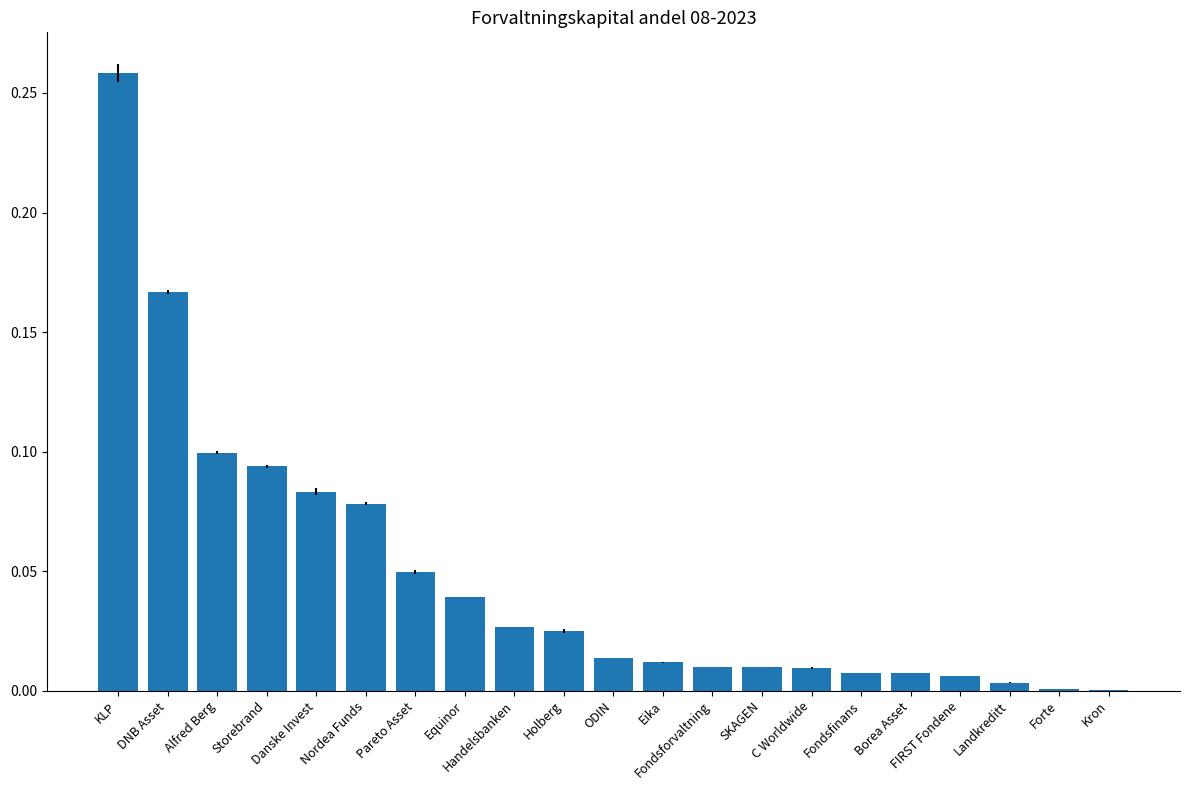

List the labels in order of value, smallest first.

Kron, Forte, Landkreditt, FIRST Fondene, Borea Asset, Fondsfinans, C Worldwide, SKAGEN, Fondsforvaltning, Eika, ODIN, Holberg, Handelsbanken, Equinor, Pareto Asset, Nordea Funds, Danske Invest, Storebrand, Alfred Berg, DNB Asset, KLP